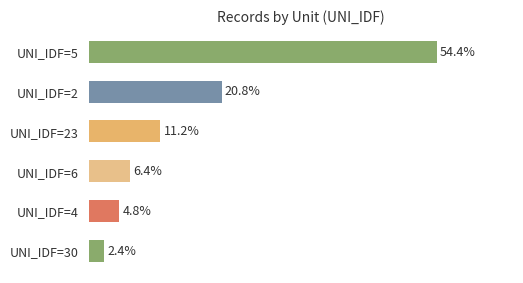

List the labels in order of value, smallest first.

UNI_IDF=30, UNI_IDF=4, UNI_IDF=6, UNI_IDF=23, UNI_IDF=2, UNI_IDF=5